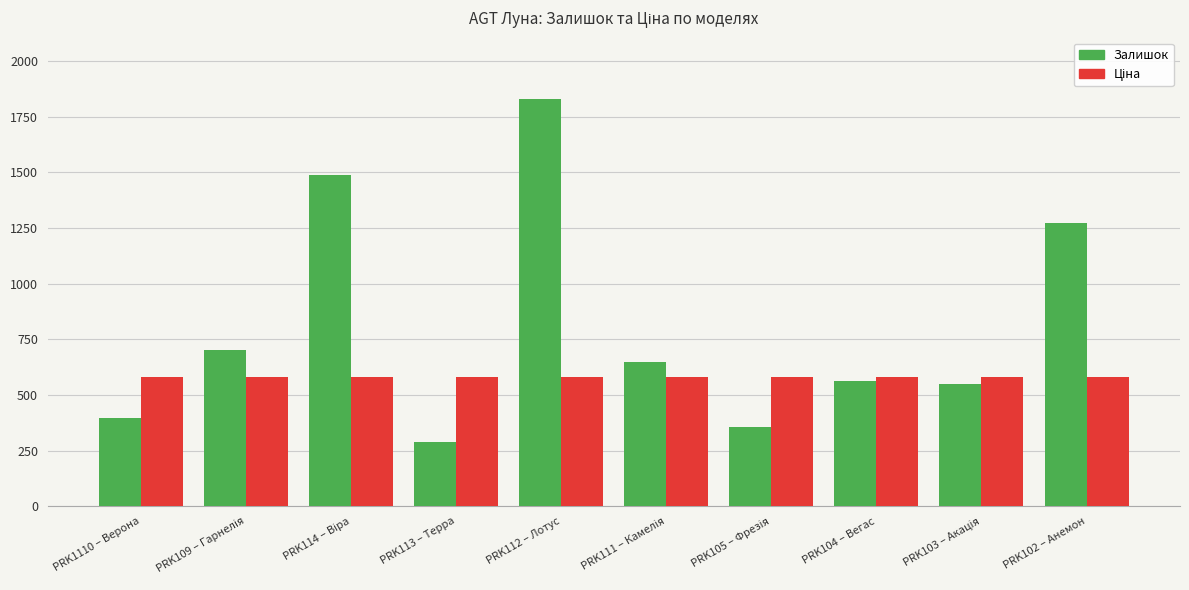

Where is Залишок nearest to the value 1058?

PRK102 – Анемон